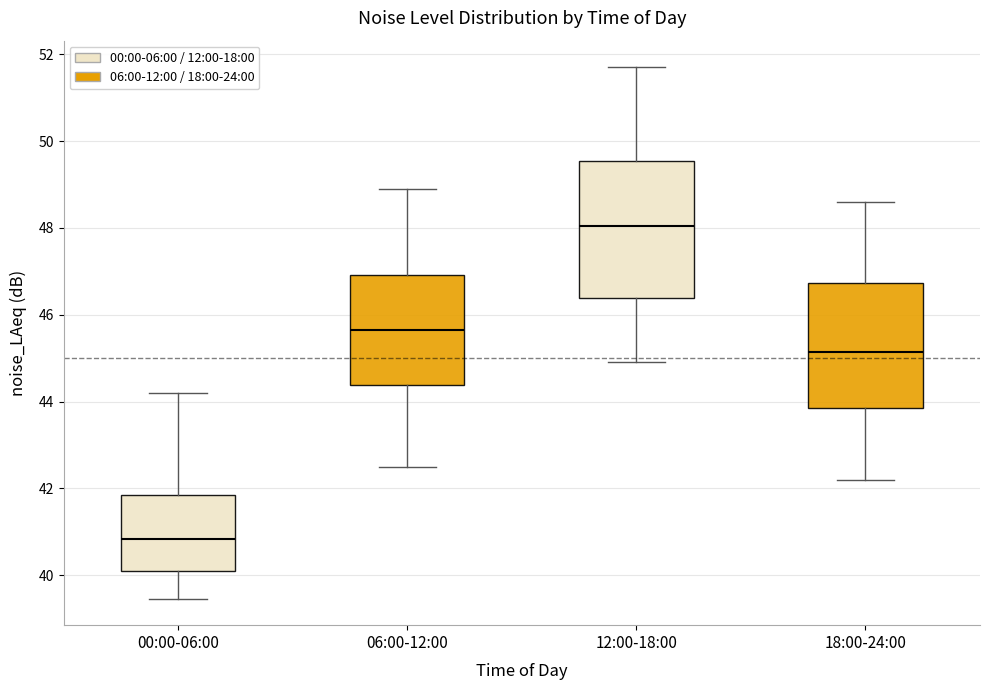

Which box has the highest median line?

12:00-18:00